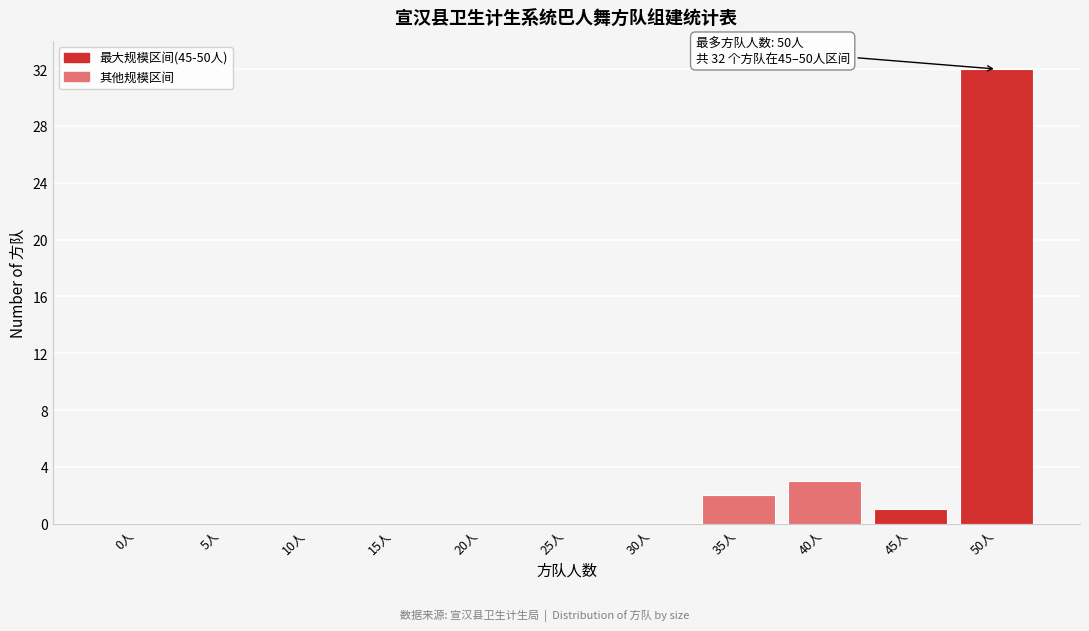

Reading left to right, list all the values displayed in this chart.

0人=0	5人=0	10人=0	15人=0	20人=0	25人=0	30人=0	35人=2	40人=3	45人=1	50人=32